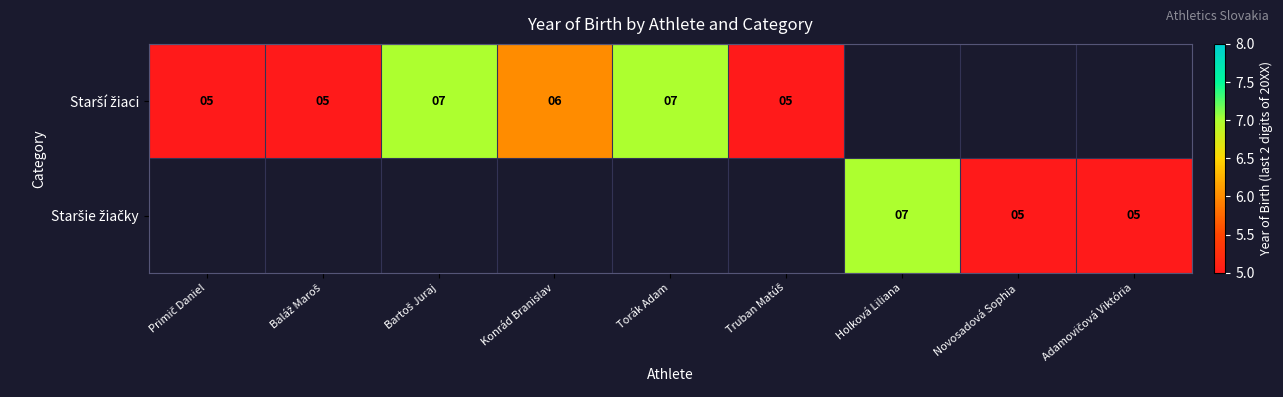

Rank the series at Baláž Maroš from lowest to highest value.

Starší žiaci, Staršie žiačky